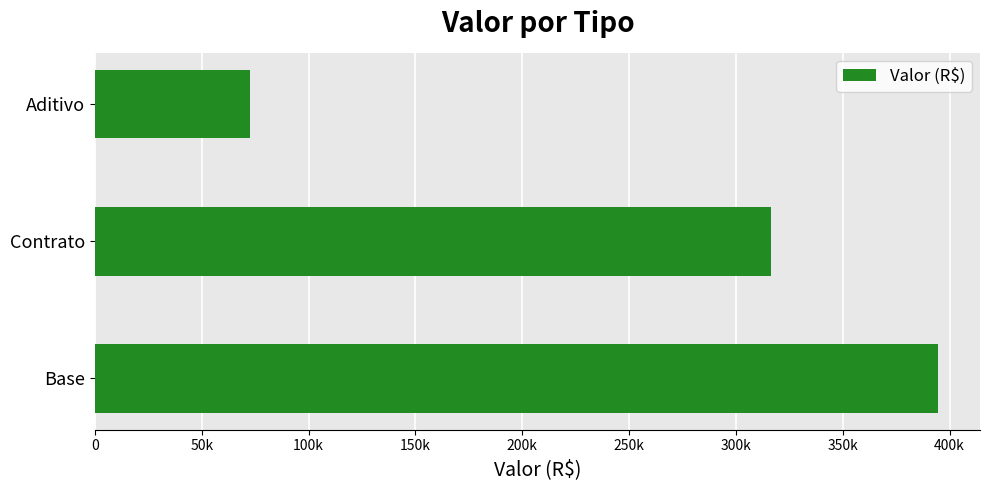

Does the chart contain any negative values?

No